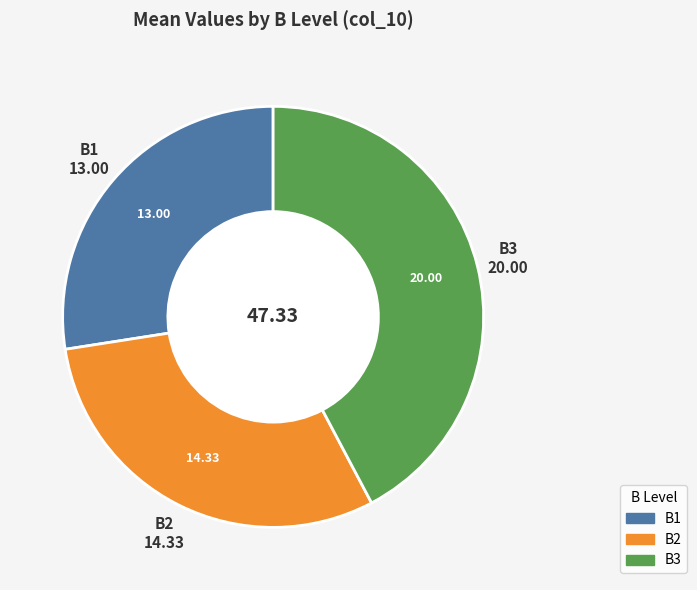

Does any single category account for the majority?

No